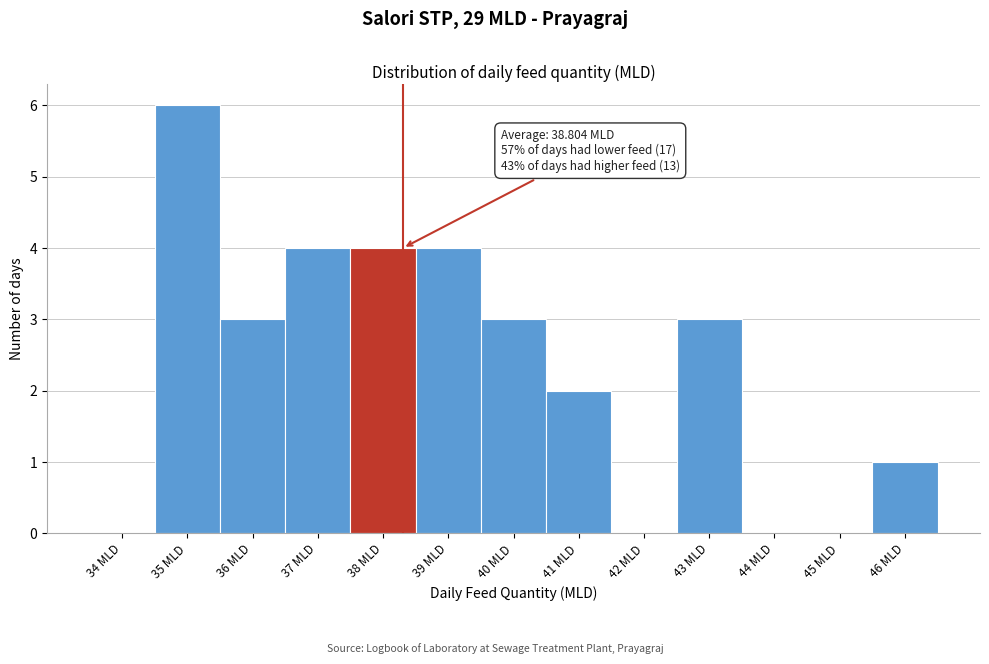

Reading left to right, extract all data points from this chart.

34 MLD=0	35 MLD=6	36 MLD=3	37 MLD=4	38 MLD=4	39 MLD=4	40 MLD=3	41 MLD=2	42 MLD=0	43 MLD=3	44 MLD=0	45 MLD=0	46 MLD=1